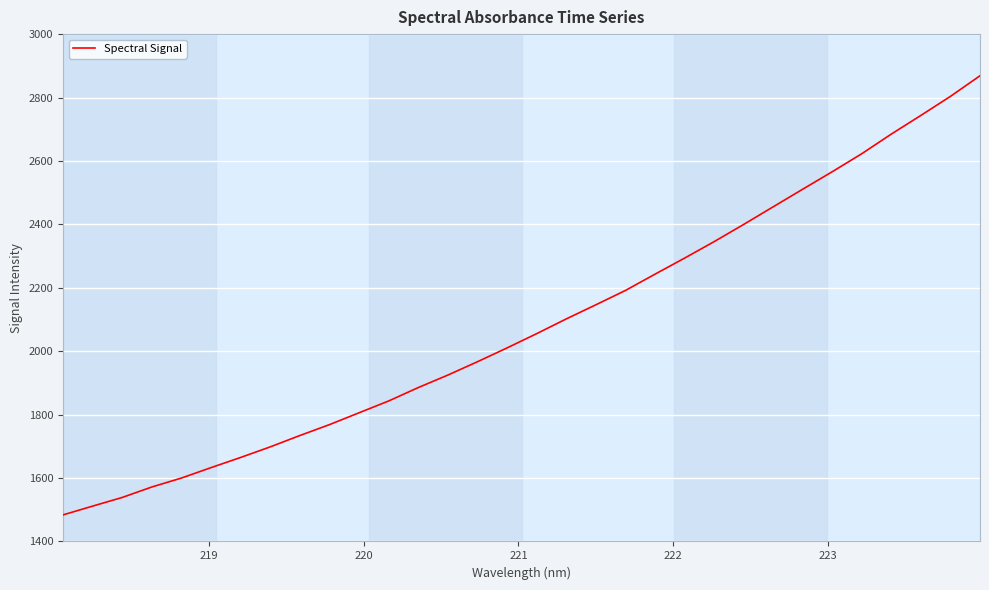

What is the minimum value shown in the chart?

1483.8